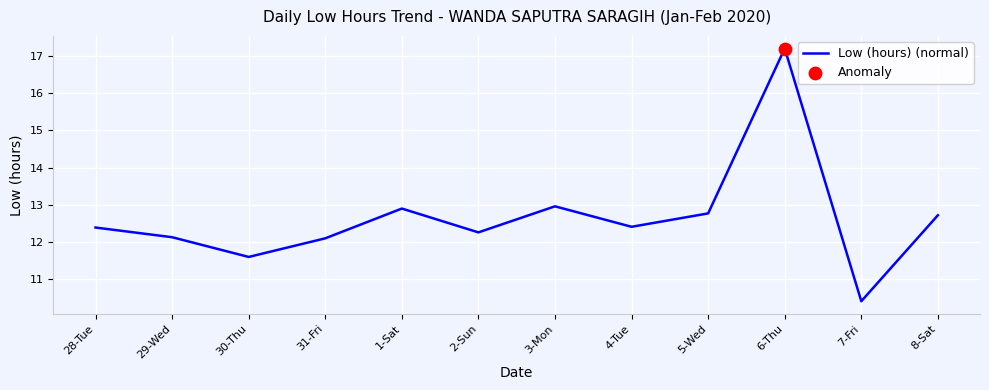

Between 2-Sun and 30-Thu, which is larger?

2-Sun